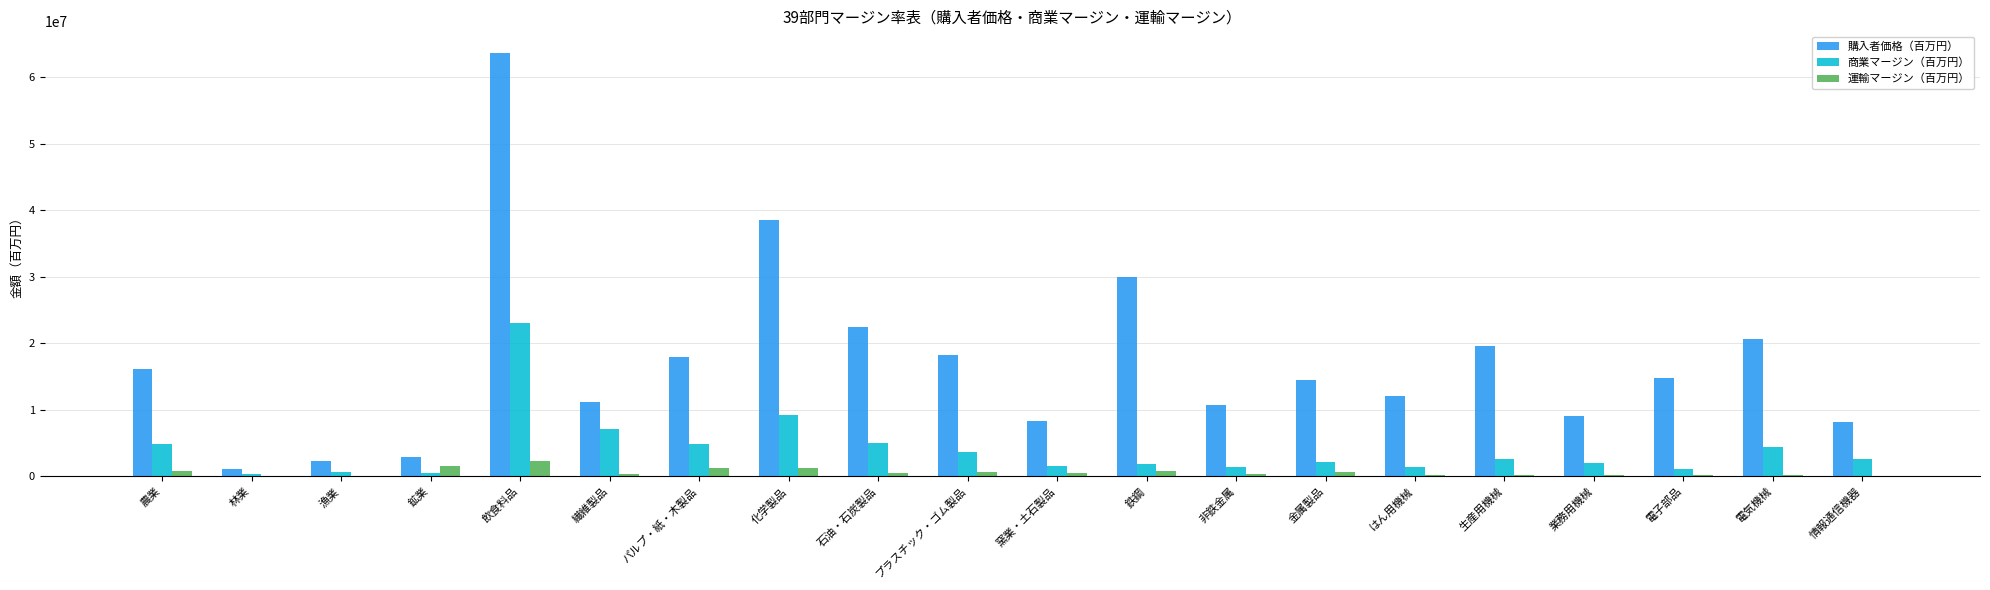

Which label corresponds to the largest value in the chart?

飲食料品